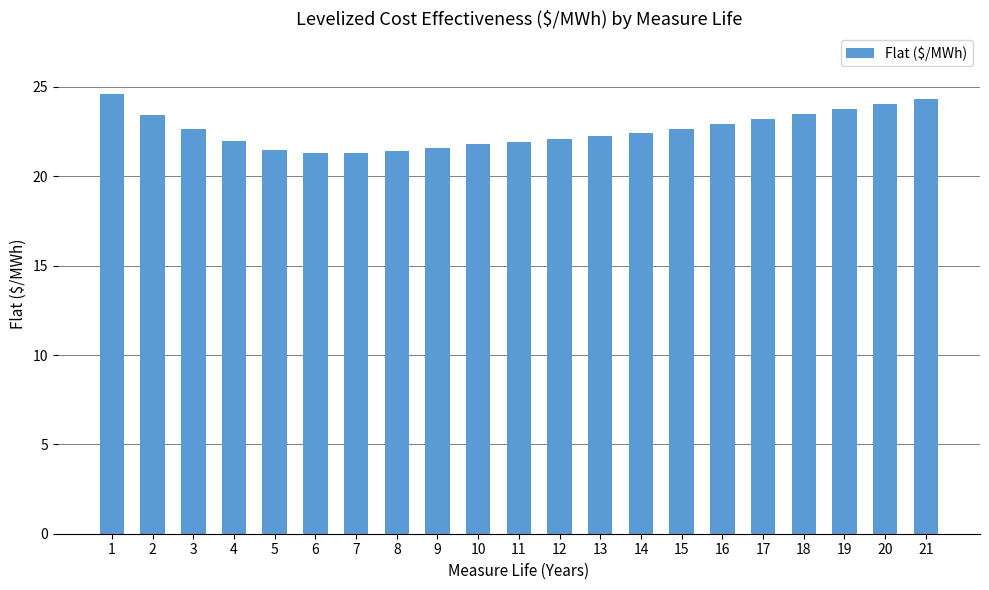

What is the average value?

22.6